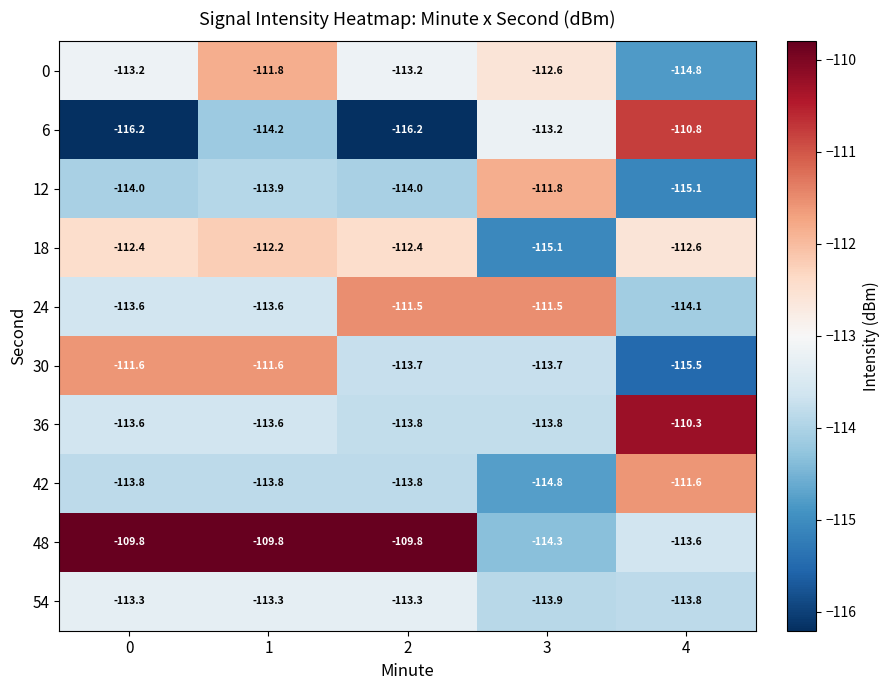

The 54 series shows -191.2 at 1. True or false?

False